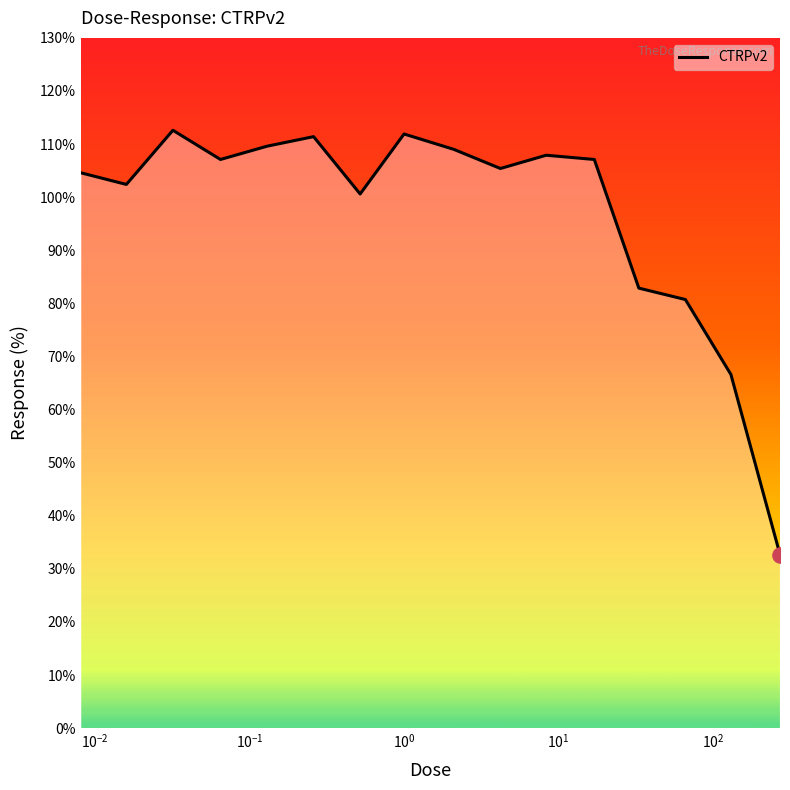

What is the smallest value displayed?

32.7